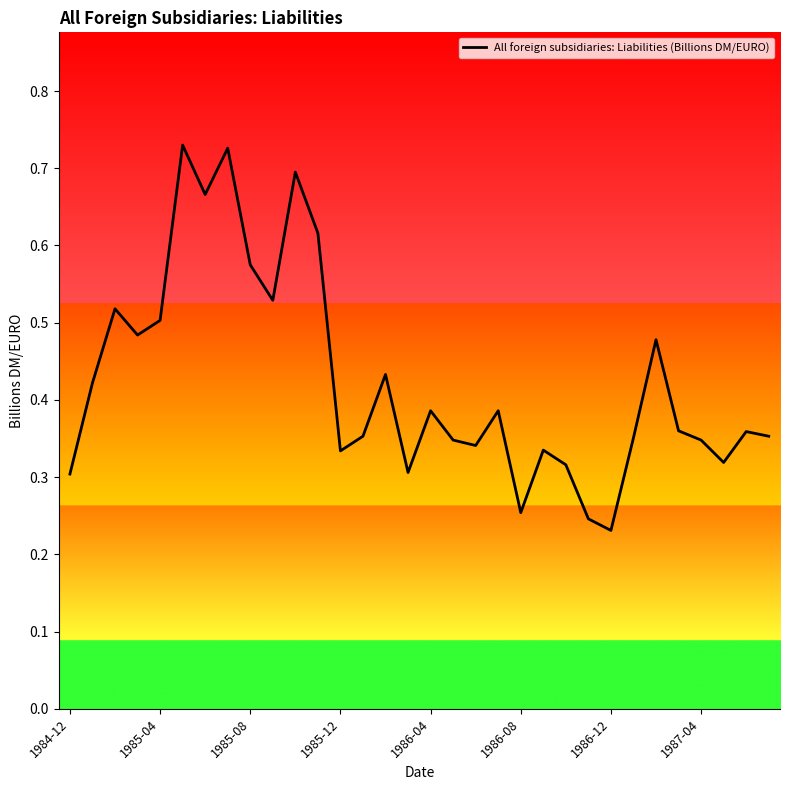

True or false: the data shows 0.3 at 1984-12.

True